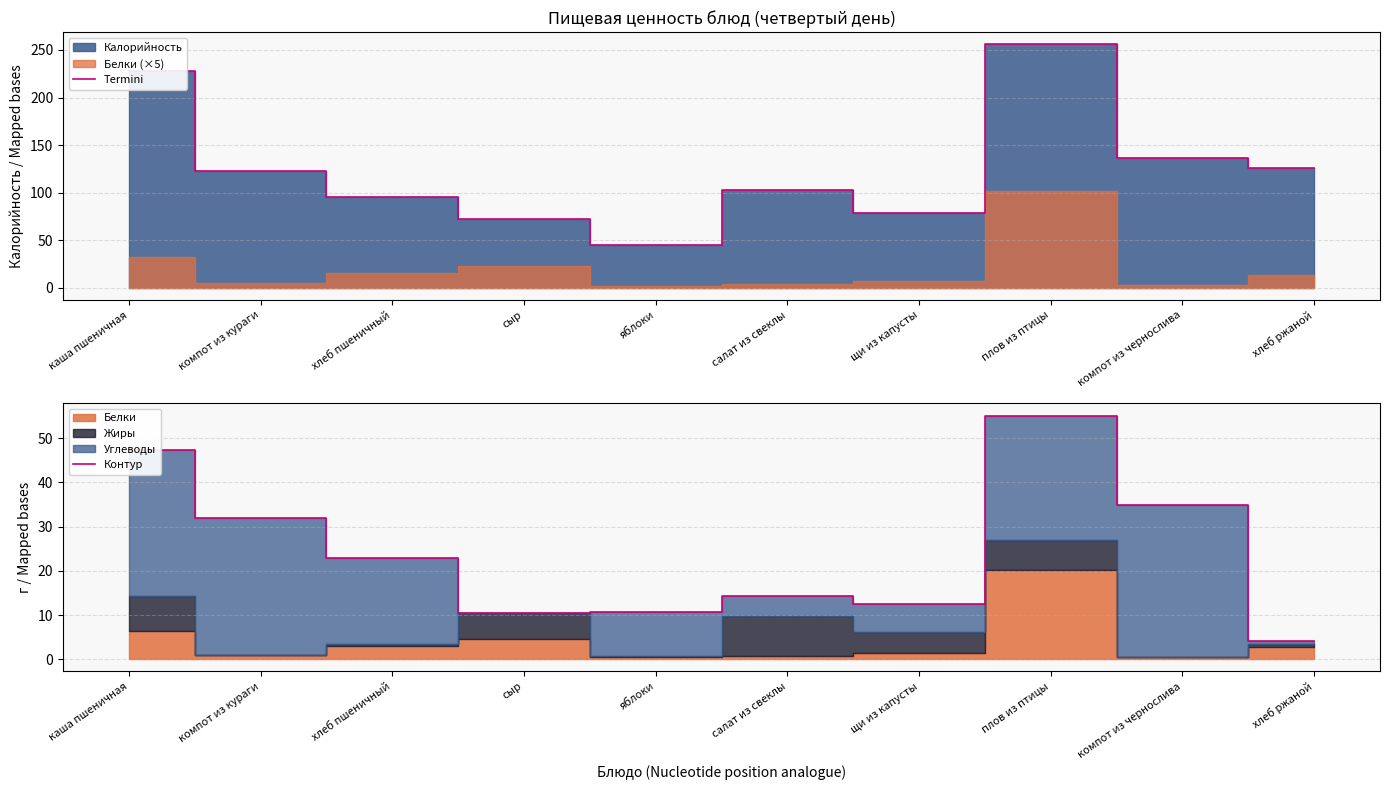

At which label is Termini closest to 150?

компот из чернослива